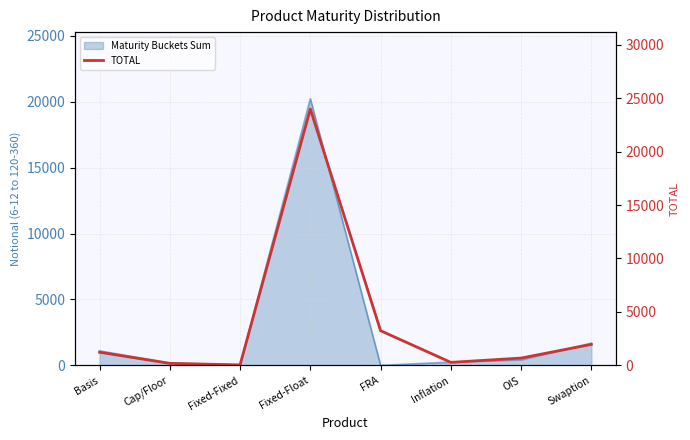

What position from the right is Fixed-Float?

5